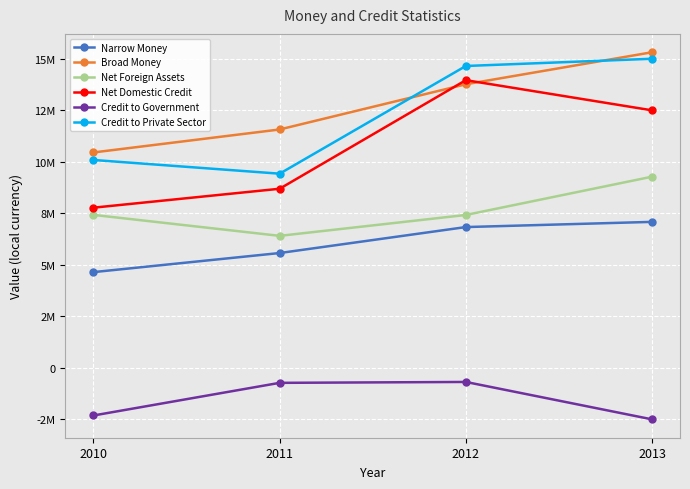

True or false: Narrow Money has a value of 3188108.1 at 2012.

False